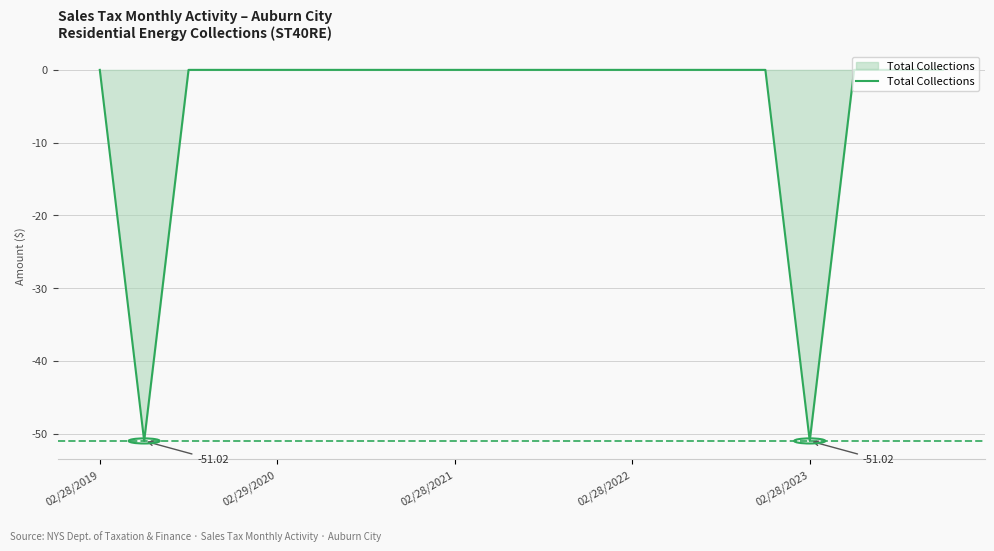

What is the difference between the maximum and second lowest values?

51.0